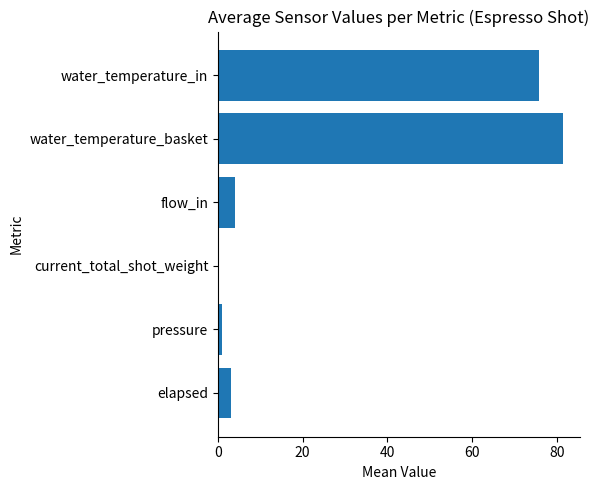

The chart shows a value of 26.4 at water_temperature_in. True or false?

False